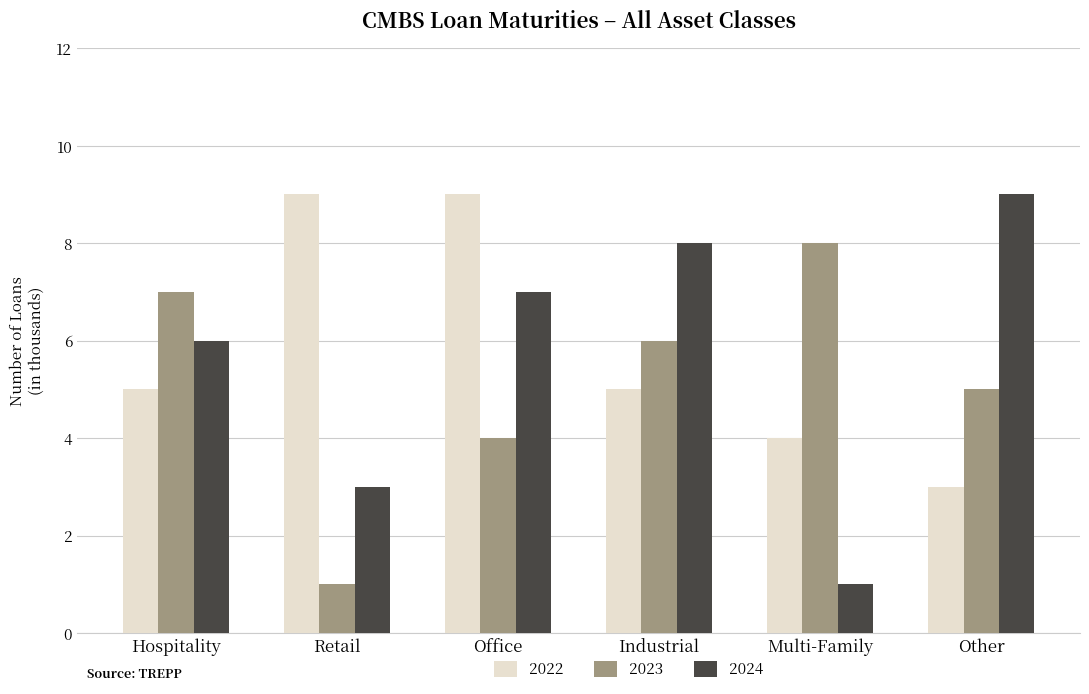

How many bars are there in total?

18